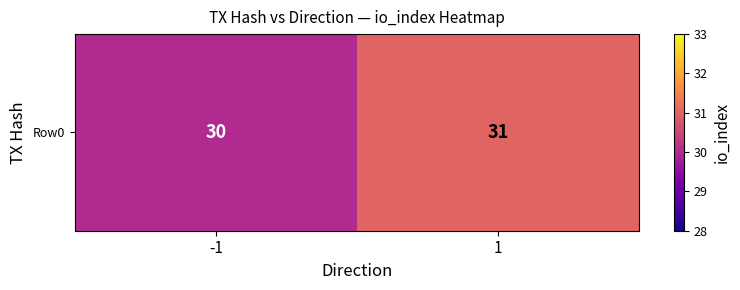

Where is the data nearest to the value 30?

-1